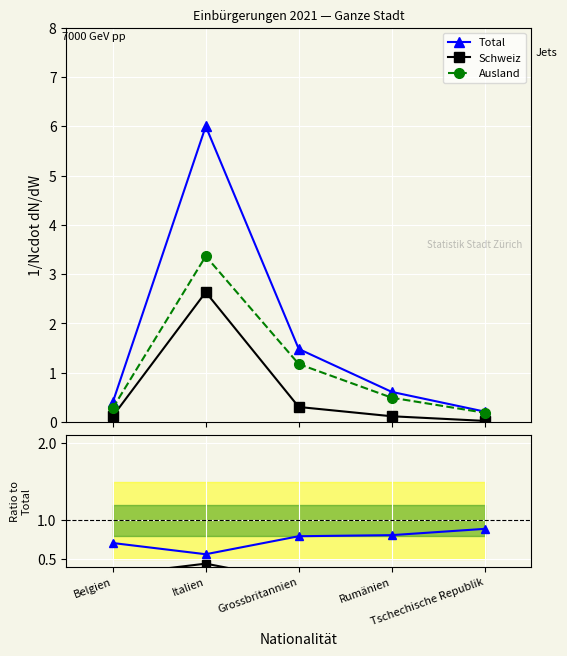

At how many categories does at least one series exceed 4?

1